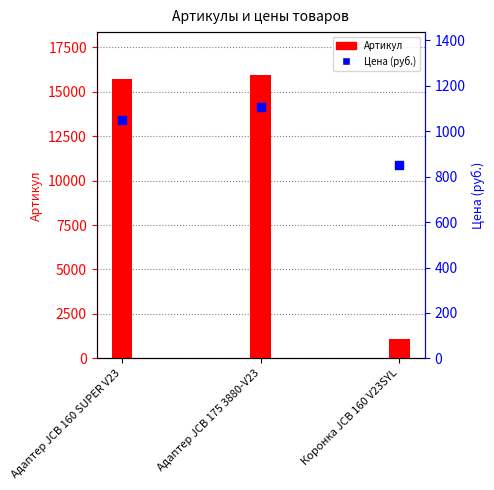

What is the total value across all series at Коронка JCB 160 V23SYL?

1930